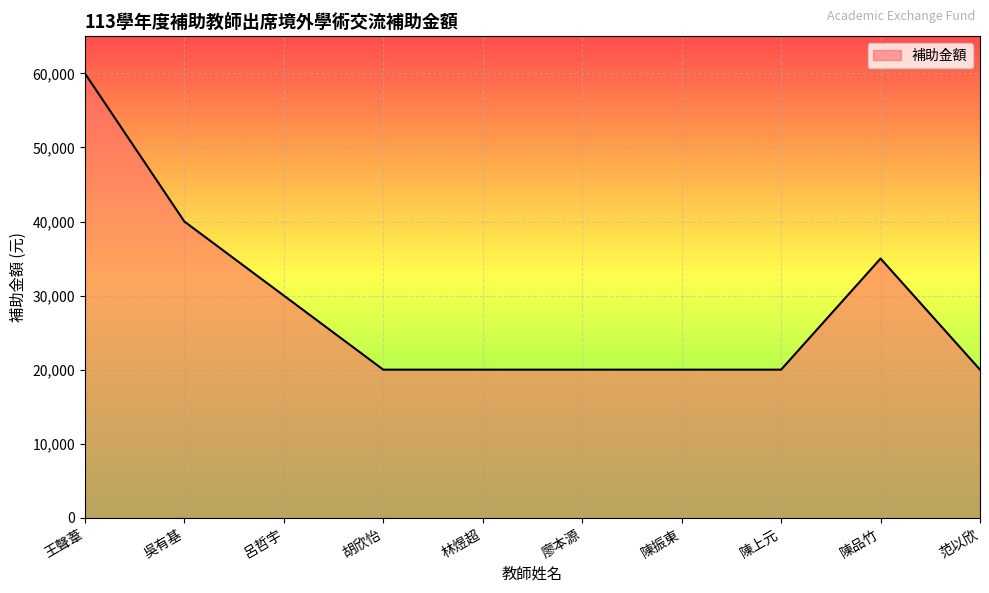

Does the chart have visible grid lines?

Yes